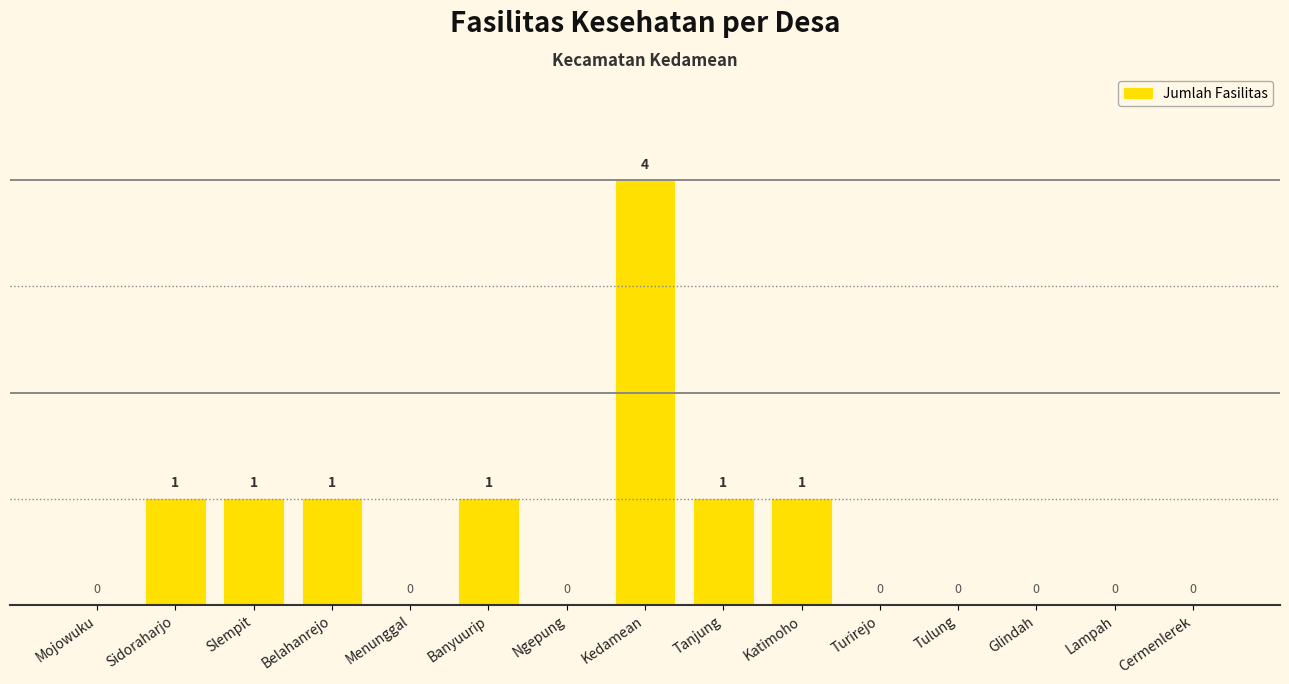

What is the average value?

1